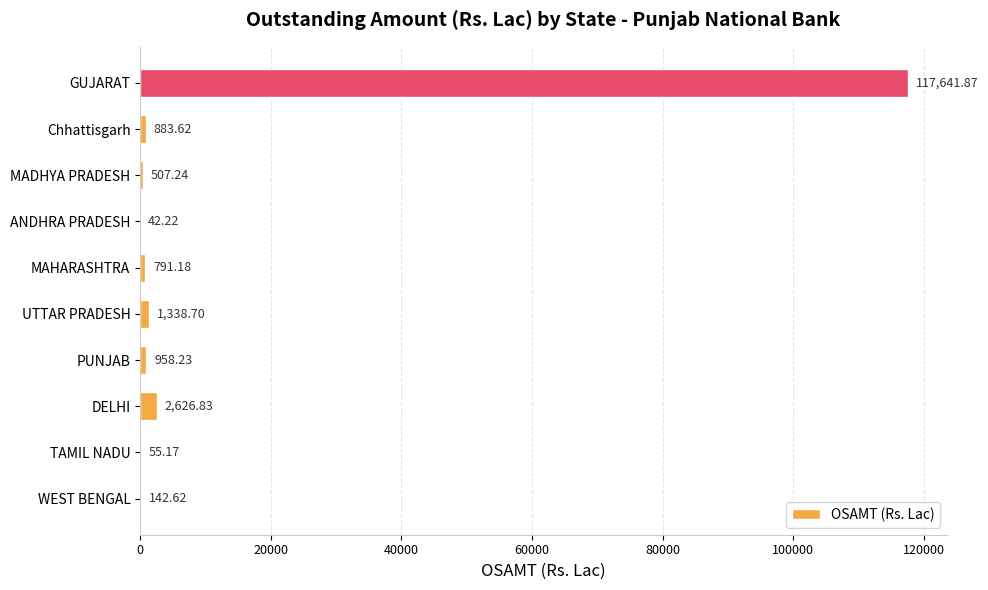

How many data points does each series have?

10